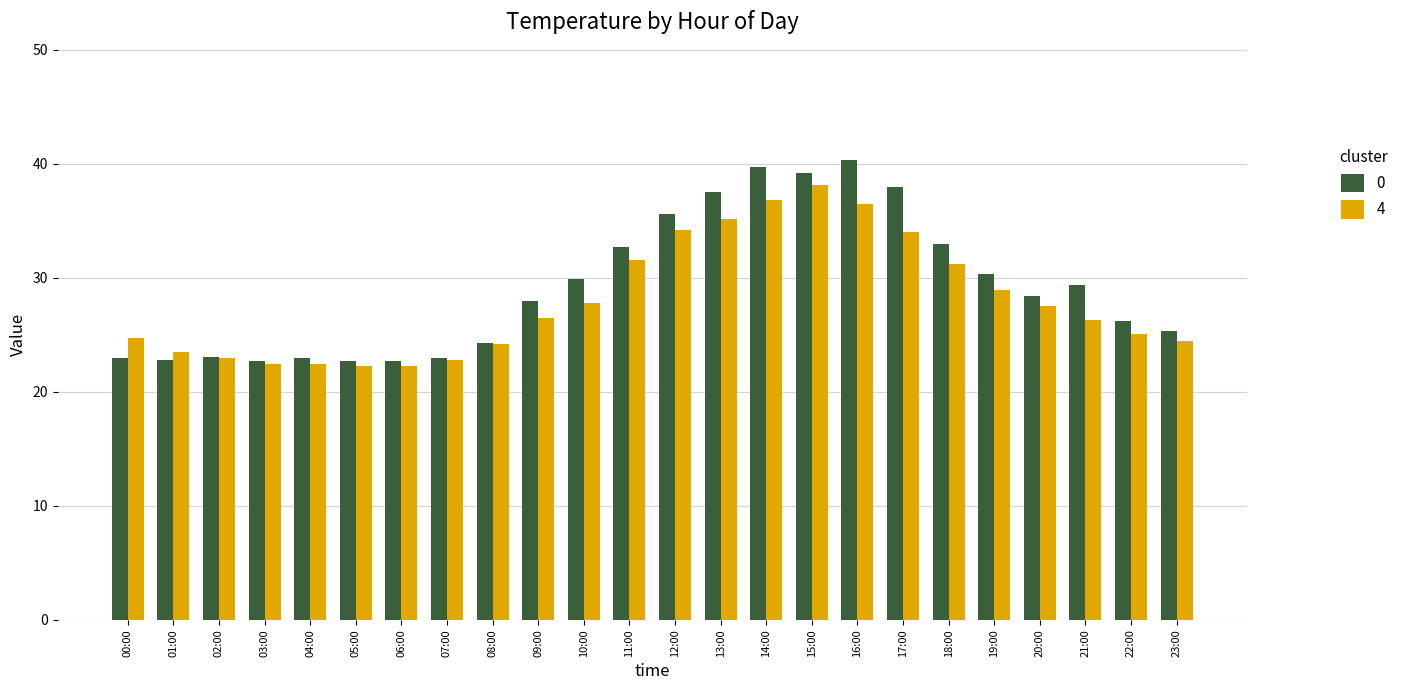

Between 10:00 and 14:00, which series saw the biggest shift?

0